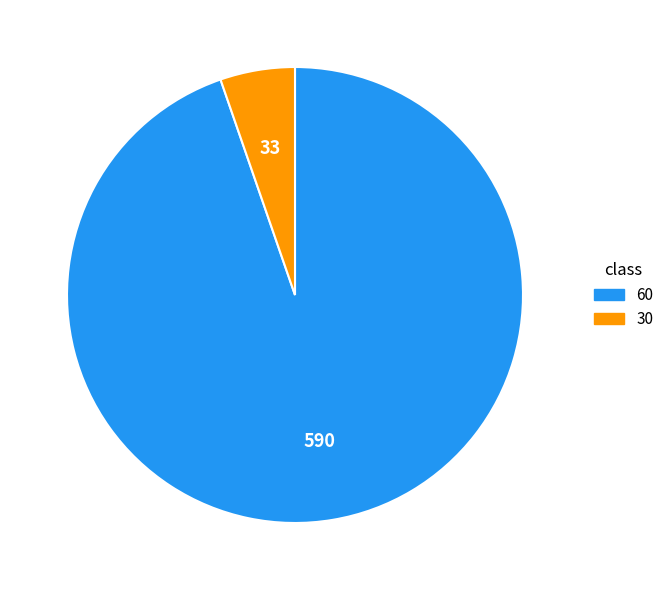

Between 30 and 60, which is larger?

60